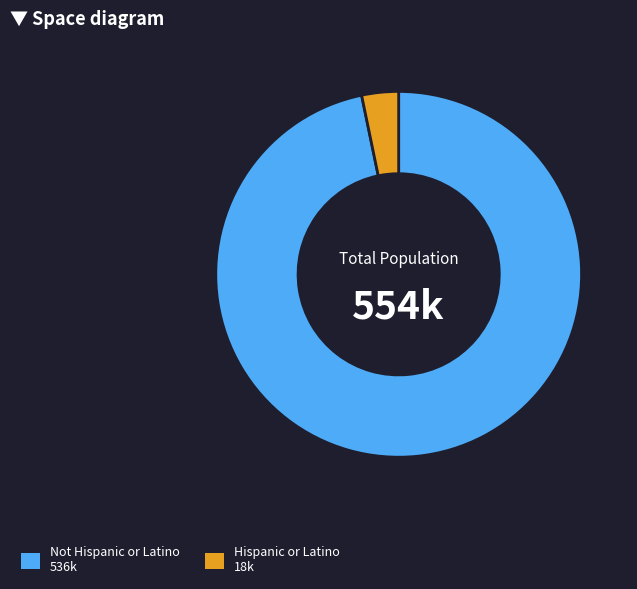

Which has a higher value, Not Hispanic or Latino or Hispanic or Latino?

Not Hispanic or Latino